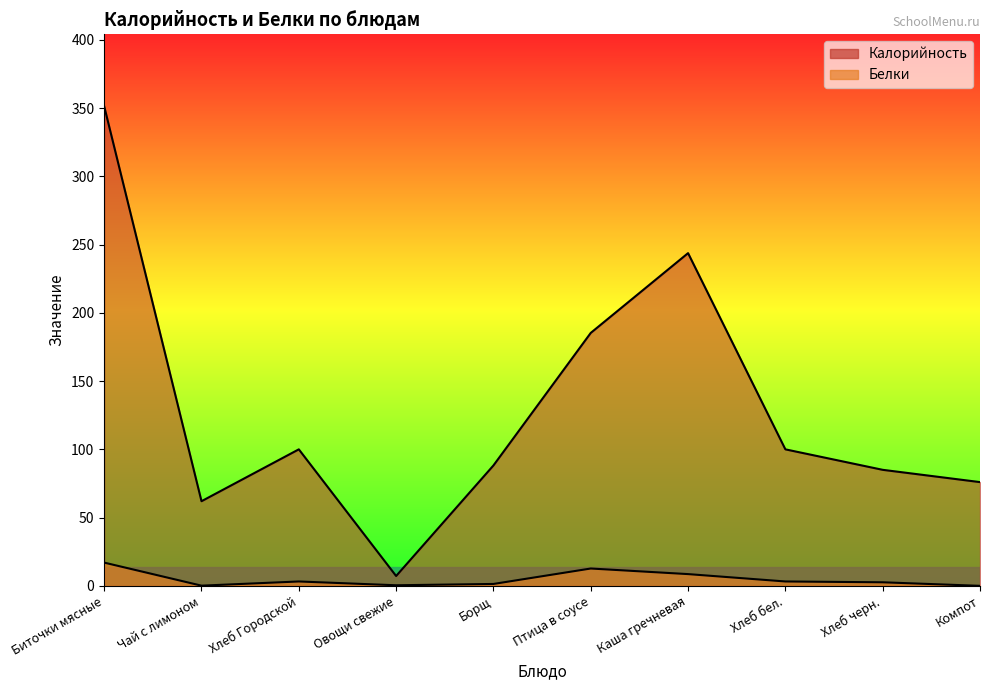

True or false: Калорийность has more than 0 interior local peaks.

True